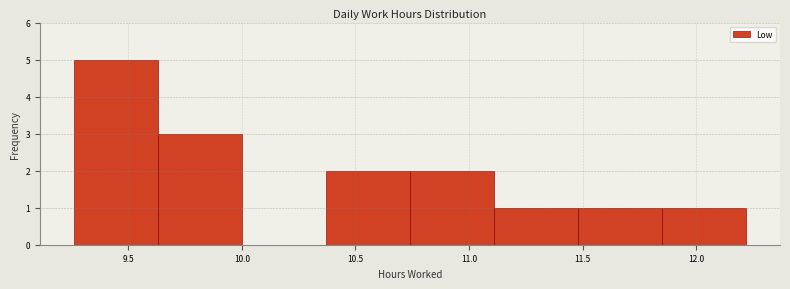

Reading left to right, list every bar in this chart as the range it spans on the x-axis followed by its height. Neither the bar edges nor the heights are printed on the chart, so give them approximately, as read against the axes.

9.26 to 9.63: 5
9.63 to 10.00: 3
10.00 to 10.37: 0
10.37 to 10.74: 2
10.74 to 11.11: 2
11.11 to 11.48: 1
11.48 to 11.85: 1
11.85 to 12.22: 1